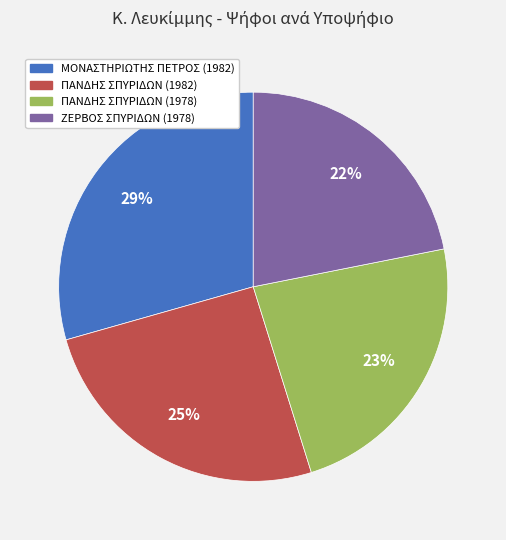

Count the number of slices in the pie.

4